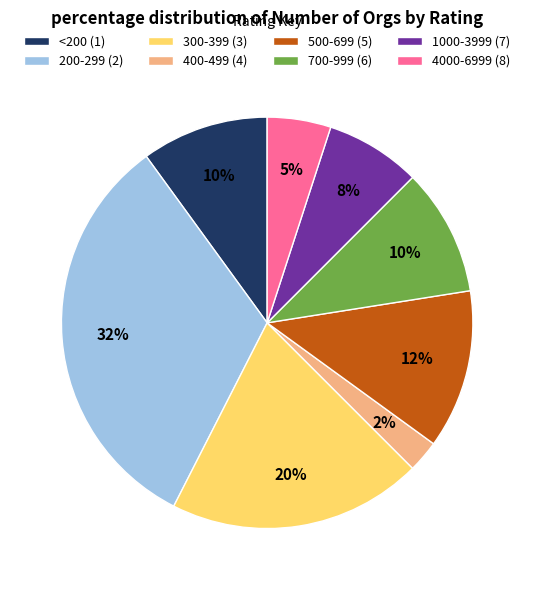

Which has a higher value, 300-399 (3) or 4000-6999 (8)?

300-399 (3)